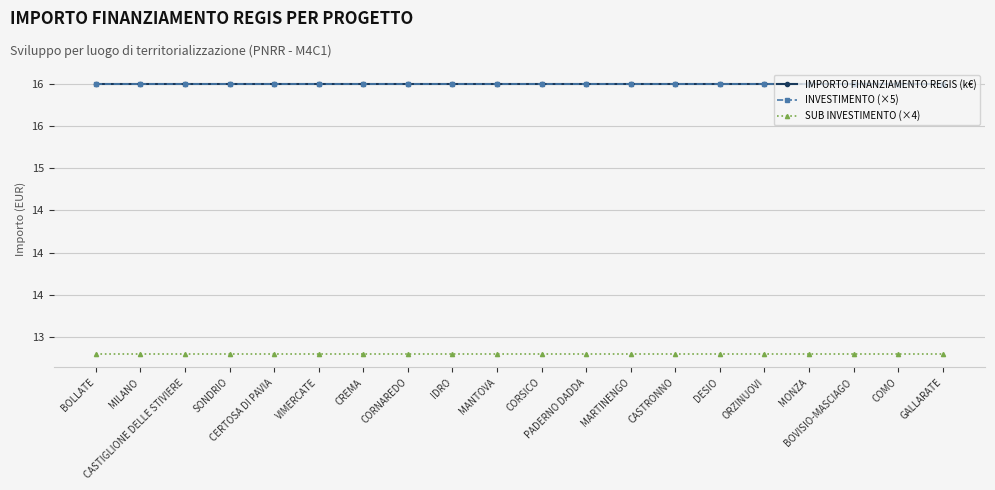

At how many categories does at least one series exceed 15?

20